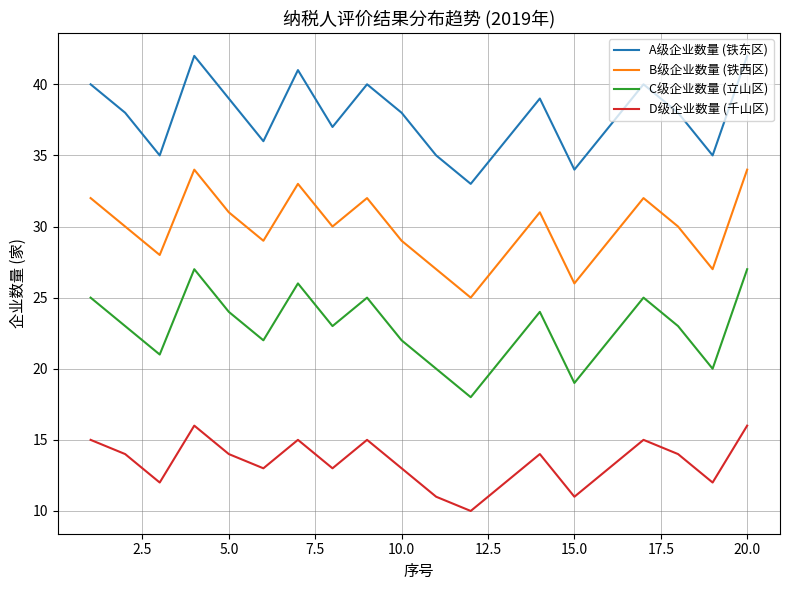

True or false: D级企业数量 (千山区) and A级企业数量 (铁东区) intersect in this chart.

False